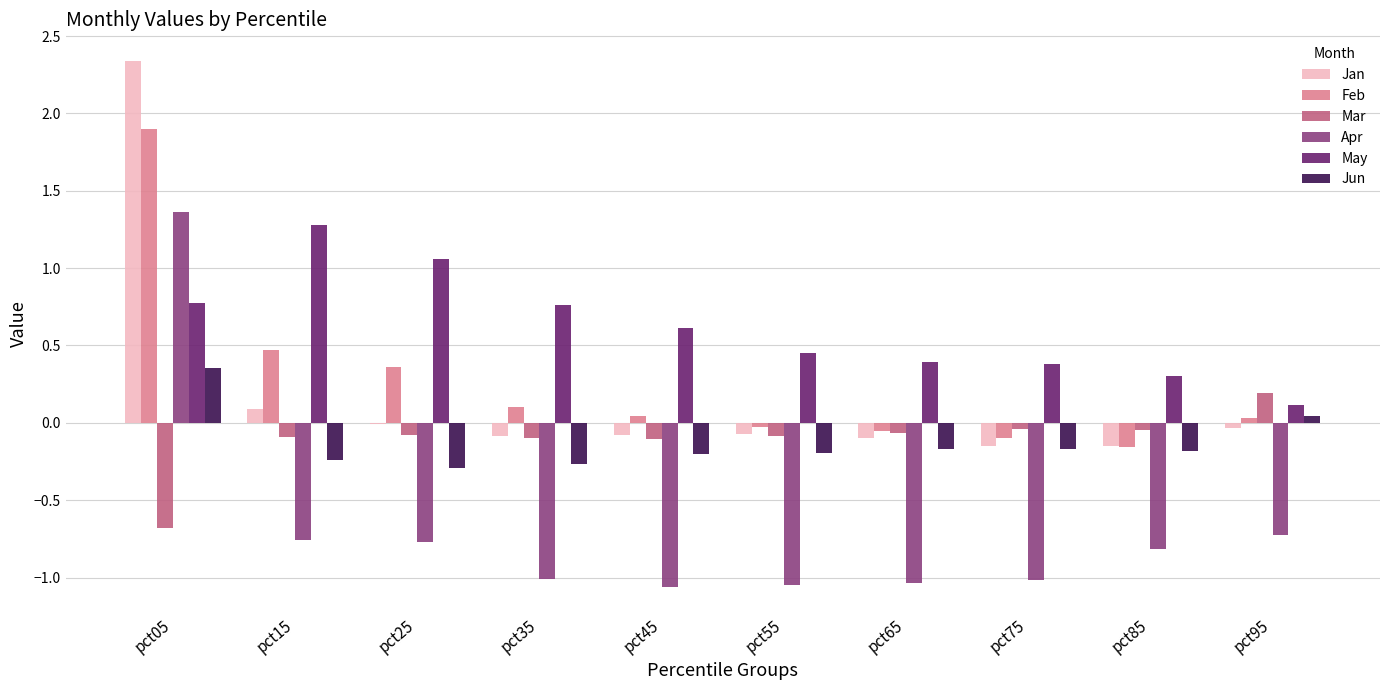

How many data points in Mar are above 0?

1